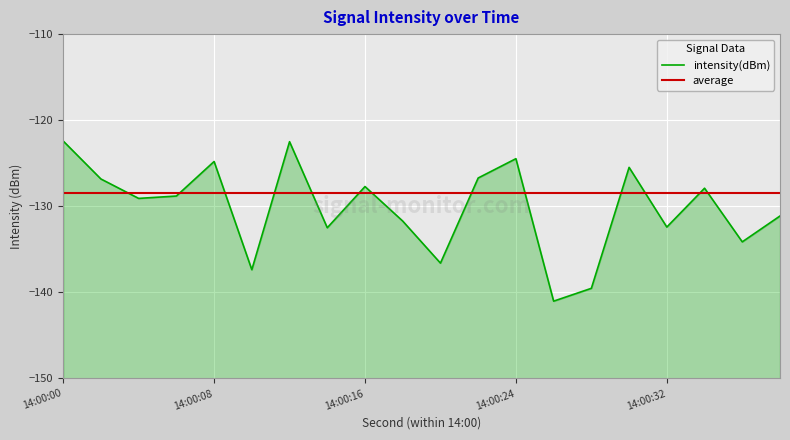

What is the smallest value displayed?

-141.0